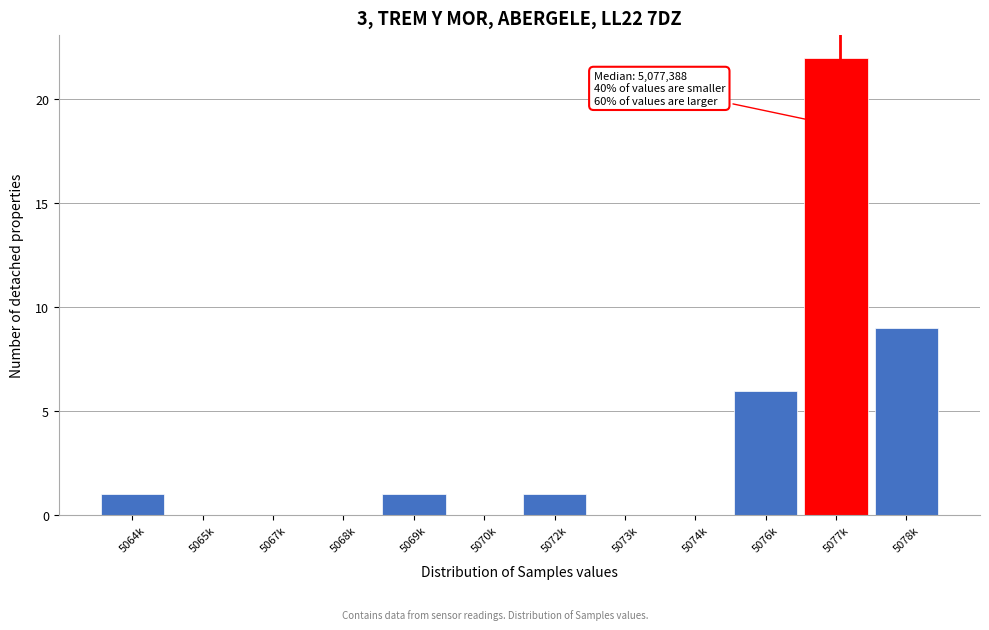

Reading right to left, list all the values displayed in this chart.

5078k=9	5077k=22	5076k=6	5074k=0	5073k=0	5072k=1	5070k=0	5069k=1	5068k=0	5067k=0	5065k=0	5064k=1